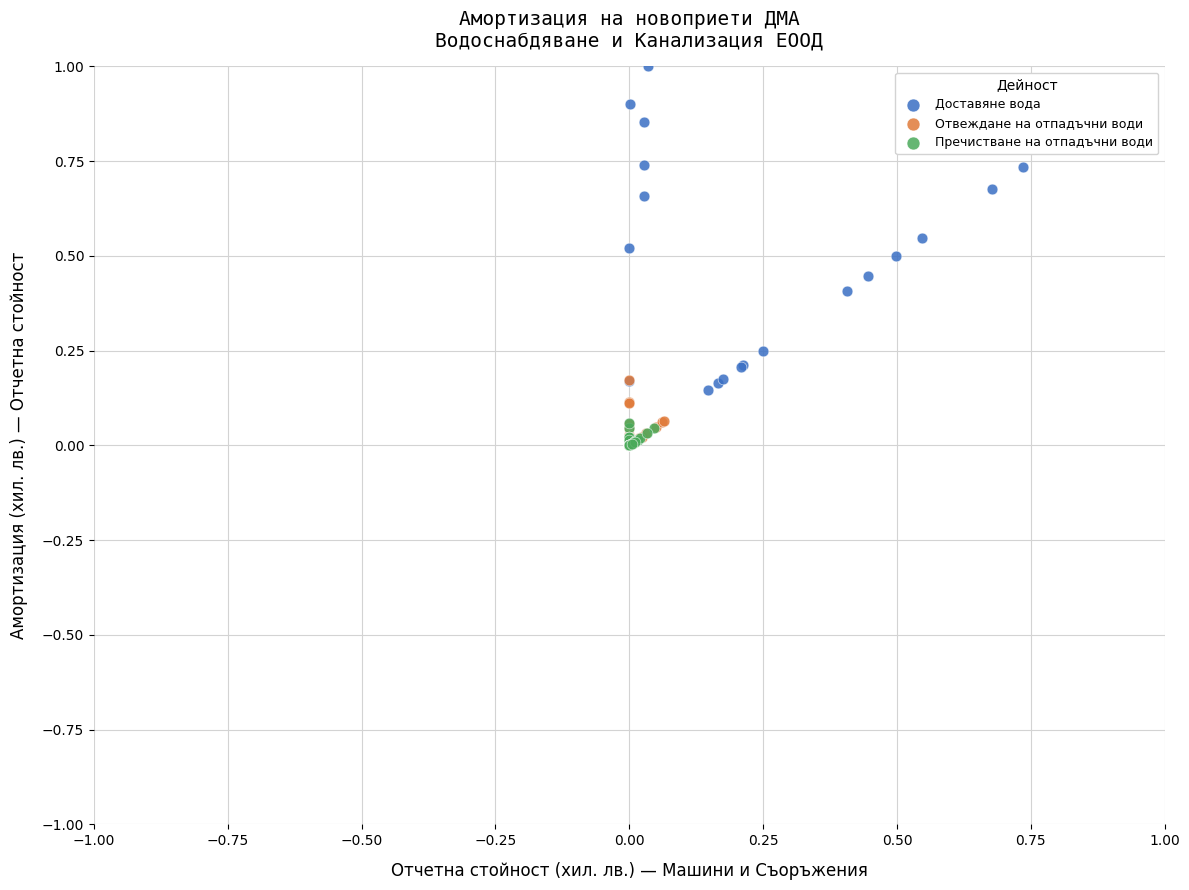

Which series reaches the maximum Y coordinate?

Доставяне вода